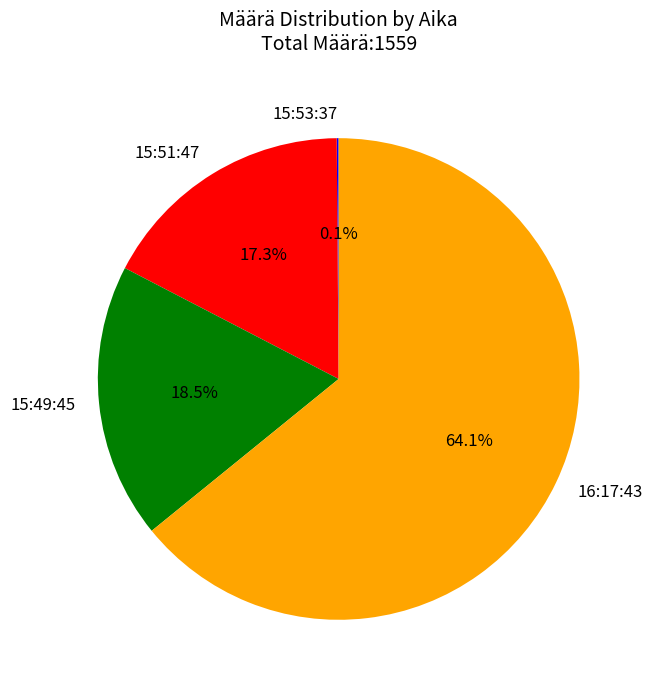

Between 15:51:47 and 16:17:43, which is larger?

16:17:43